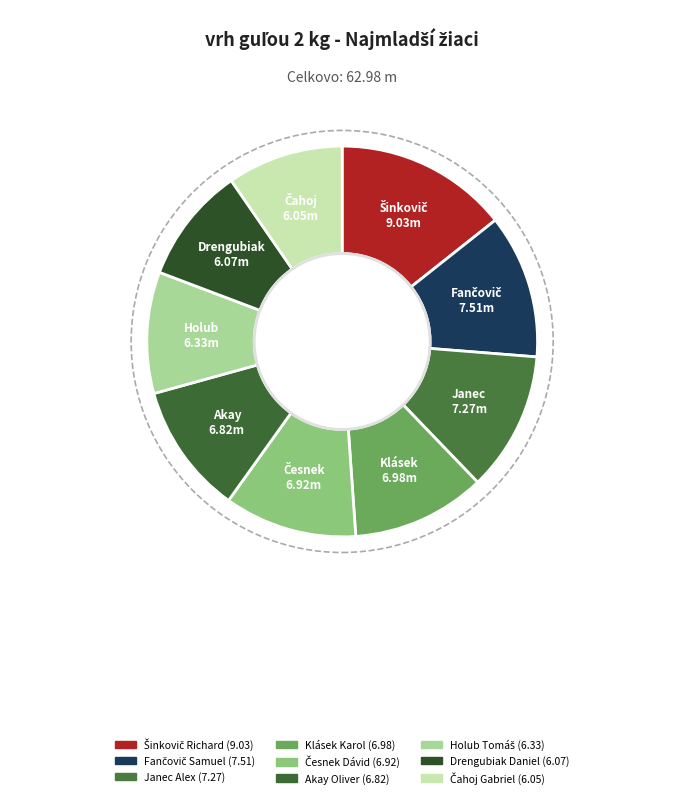

To the nearest percent, what is the combined percentage of Česnek Dávid and Akay Oliver?

22%